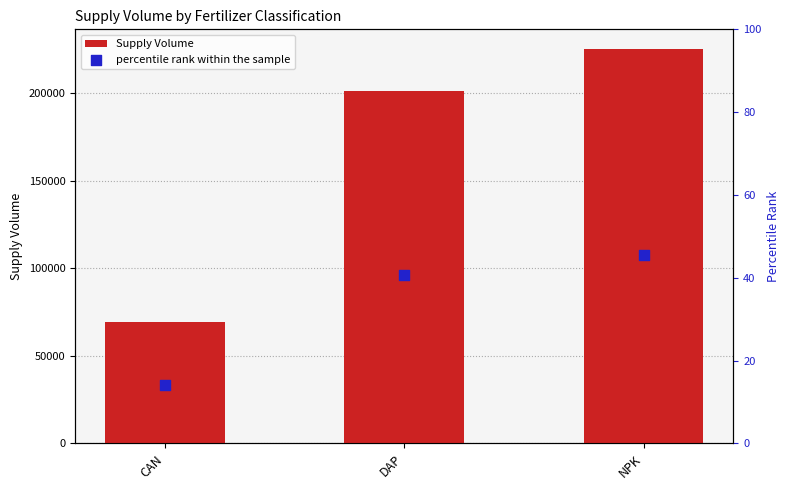

Which series contains the lowest Y value?

percentile rank within the sample